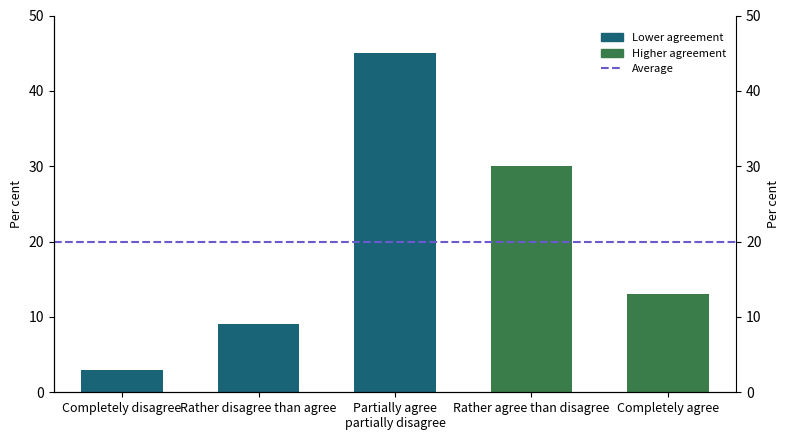

At which label is the value closest to 24?

Rather agree than disagree